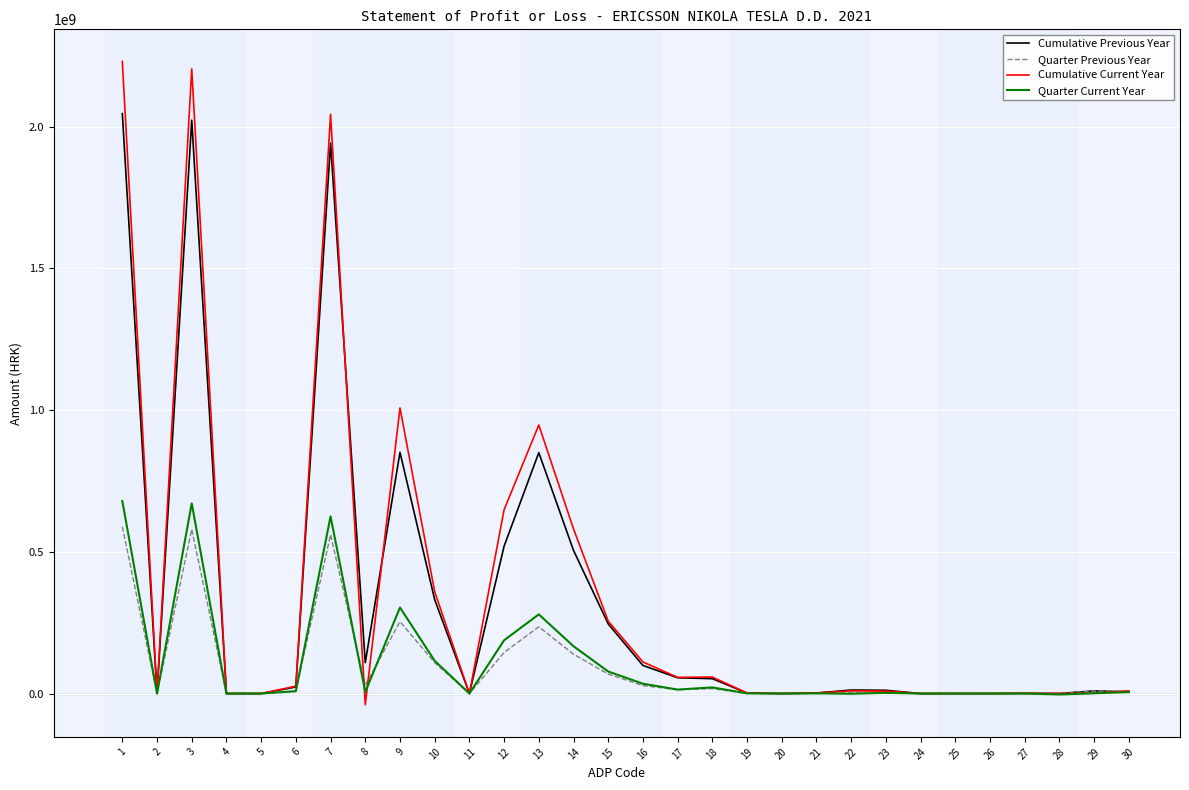

At which category does the chart reach its peak across all series?

1